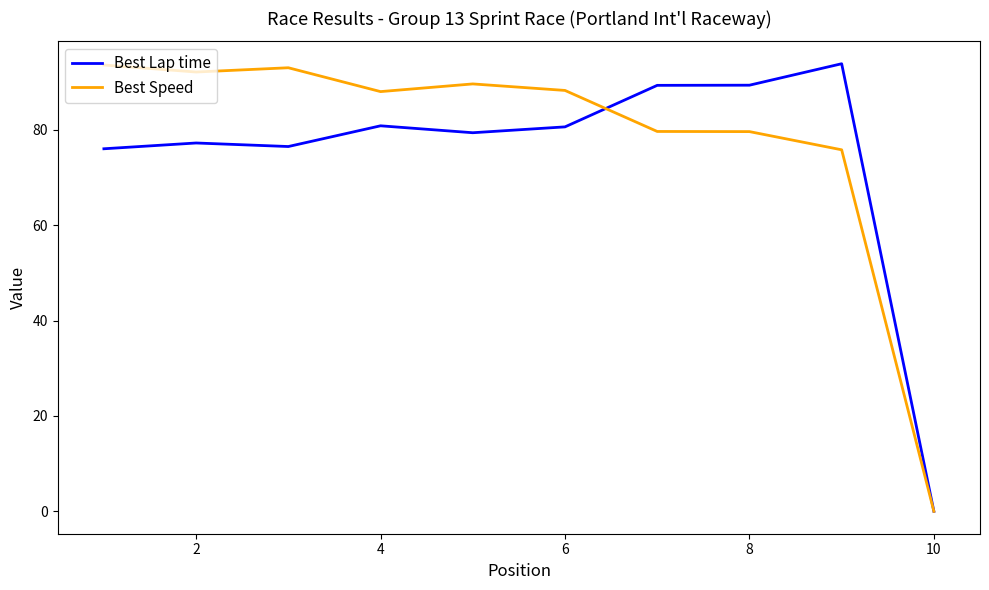

What is the highest value of the Best Speed series?

93.6